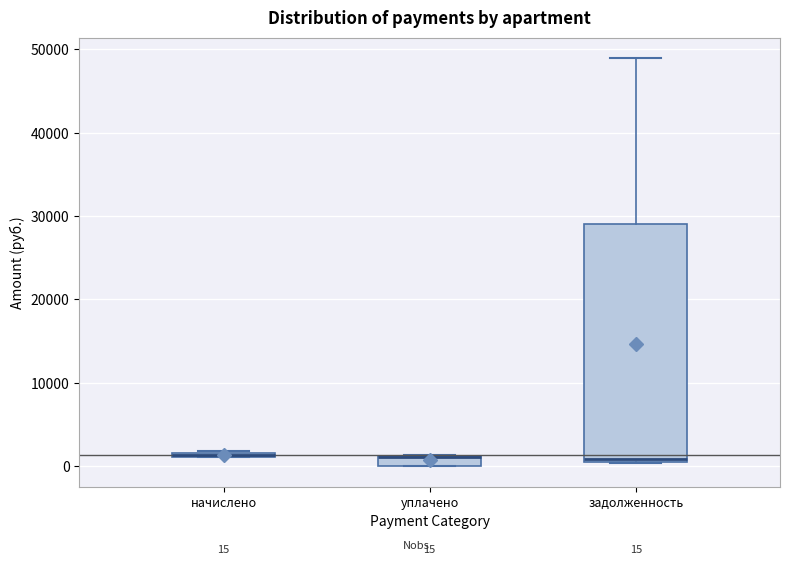

Comparing the boxes themselves (not the whiskers), which one is the tallest?

задолженность